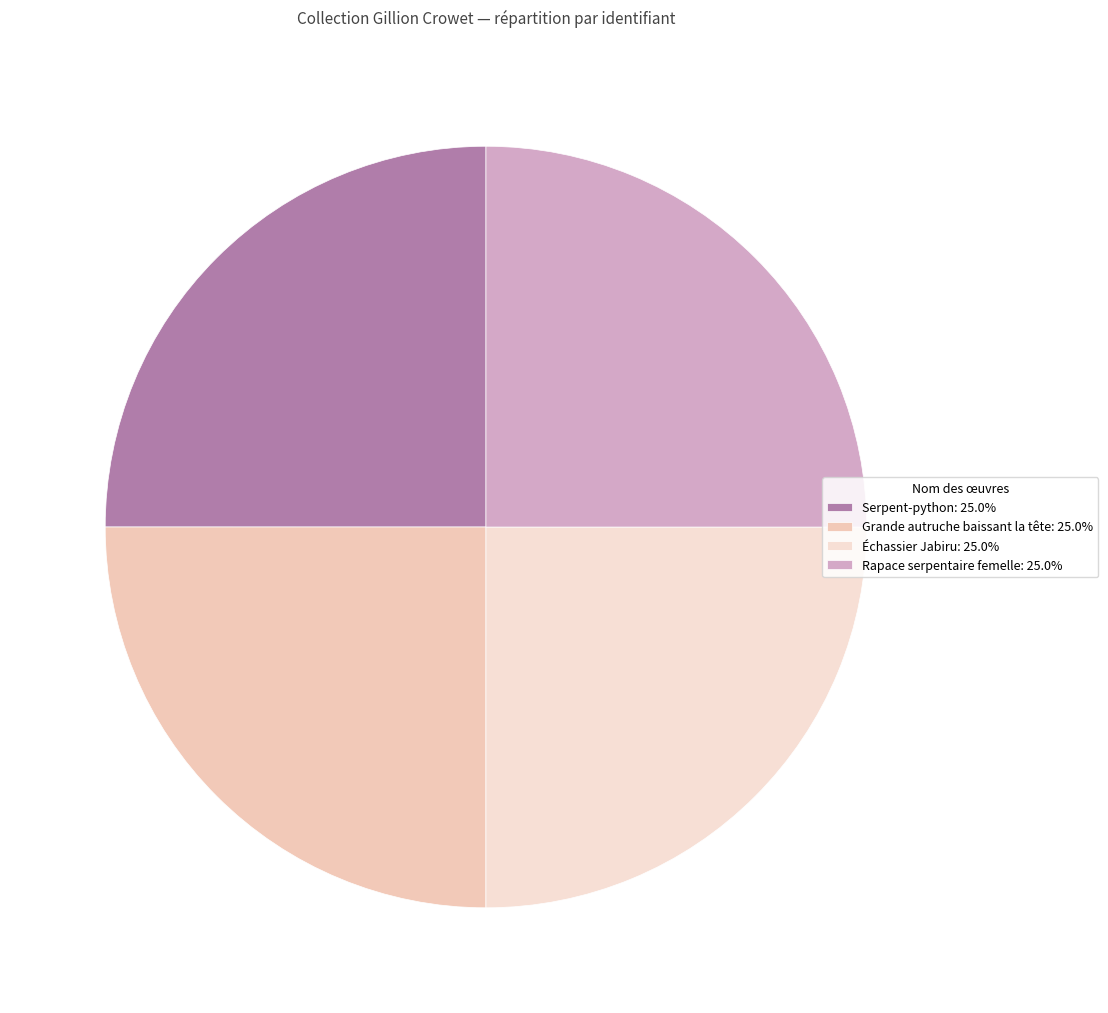

How many slices are in this pie chart?

4